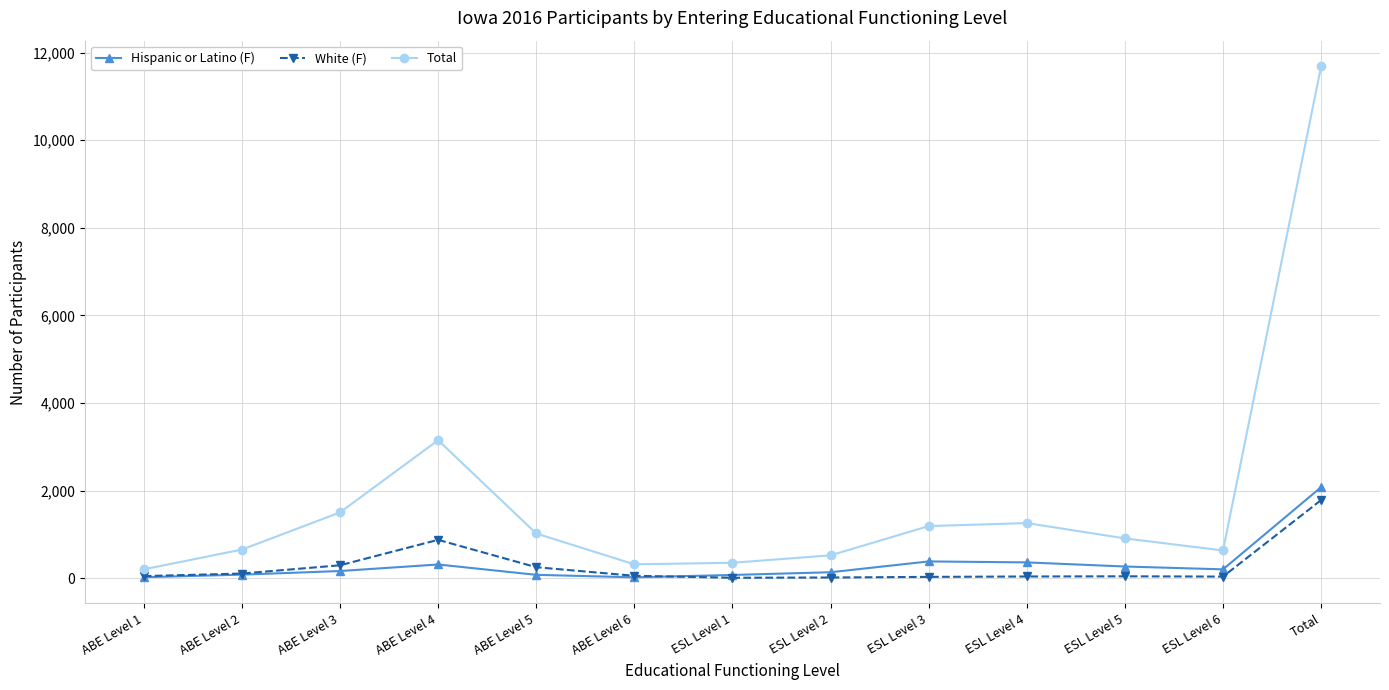

What is the label of the 1st point from the left?

ABE Level 1